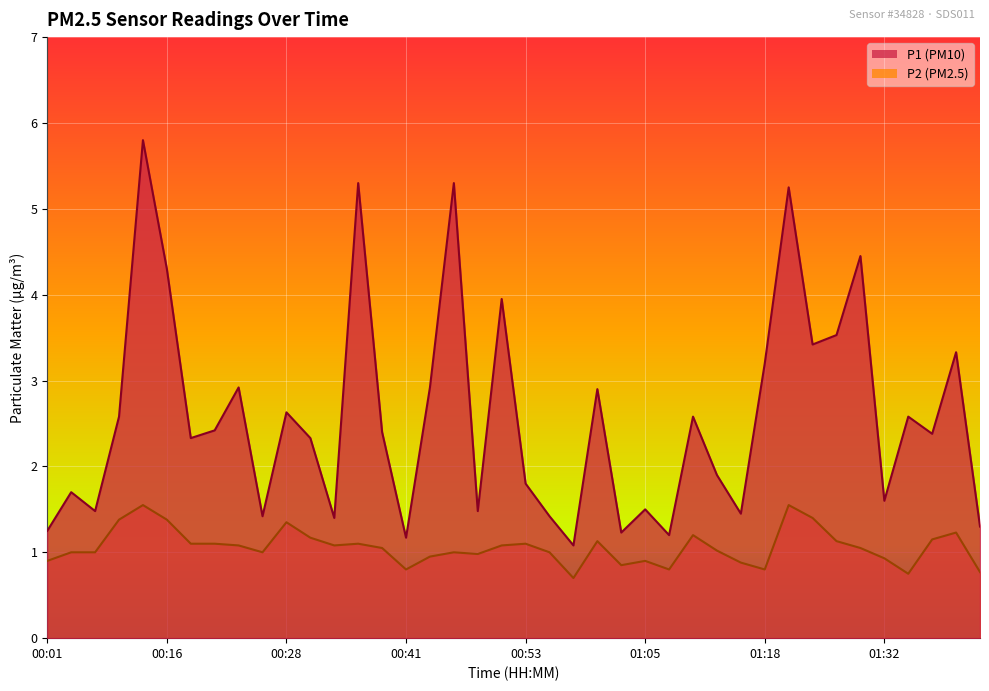

What is the lowest value of the P2 series?

0.7